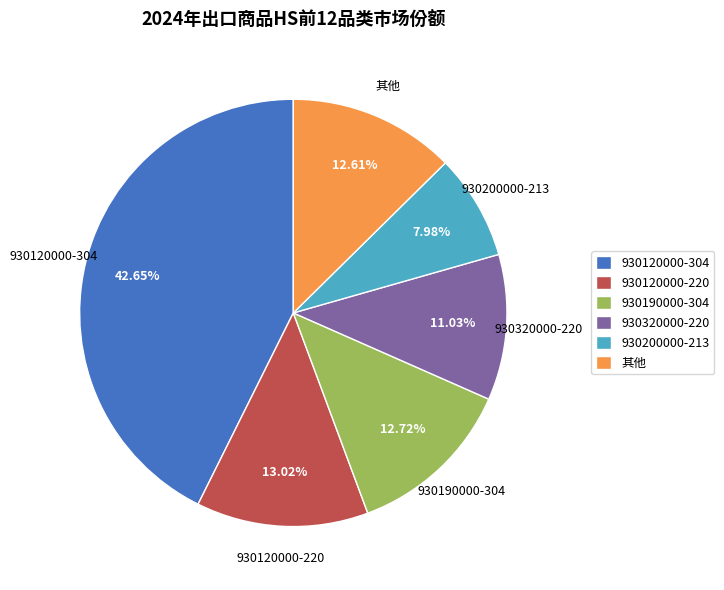

What percentage is NOT represented by 930190000-304?

87.3%